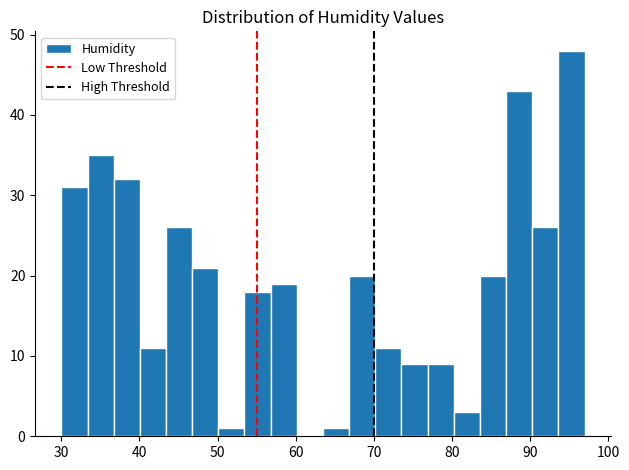

Read against the x-axis, roughly where is the centre of the tallest bar?

95